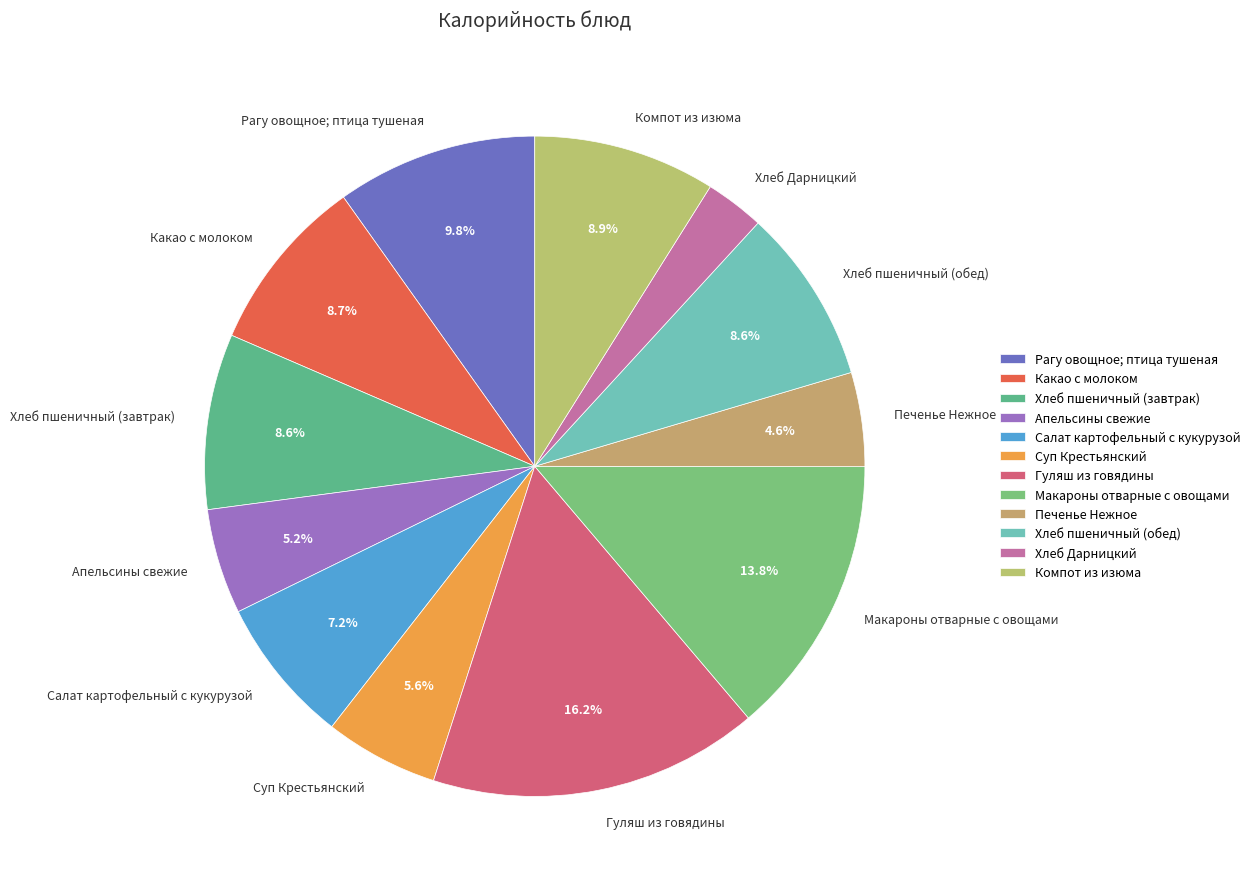

To the nearest percent, what portion does Суп Крестьянский represent?

6%